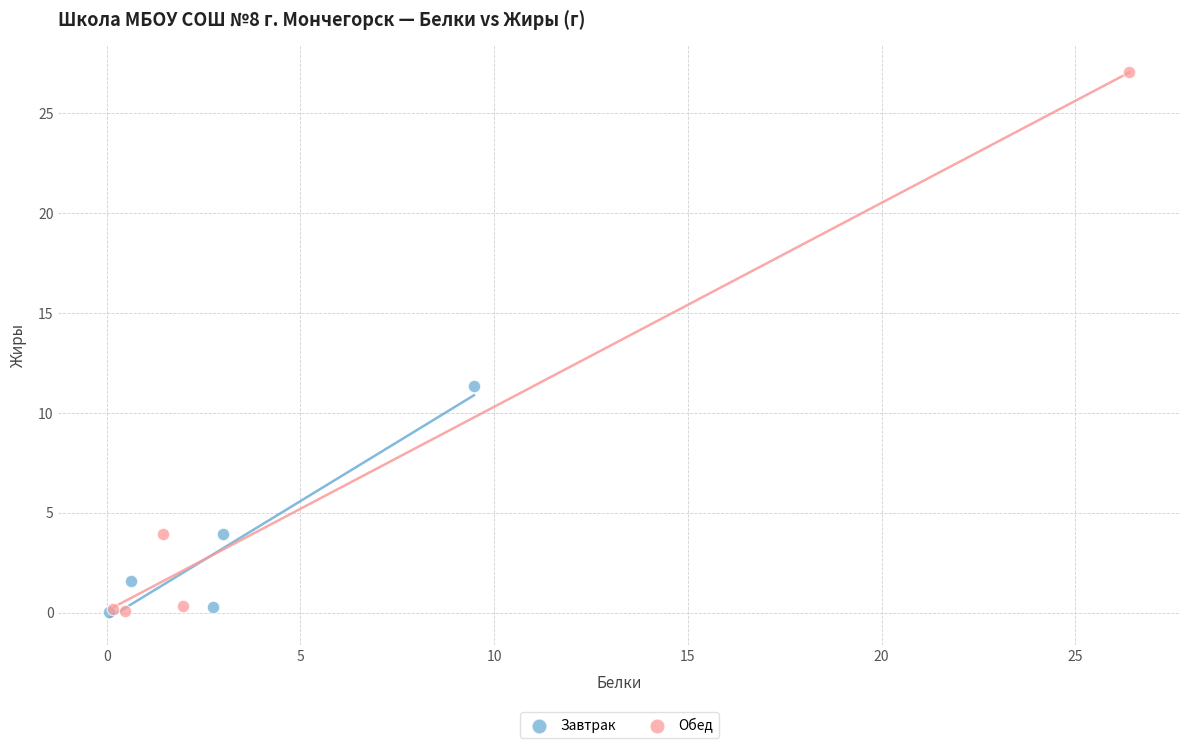

What are all the series names shown in the legend?

Завтрак, Обед